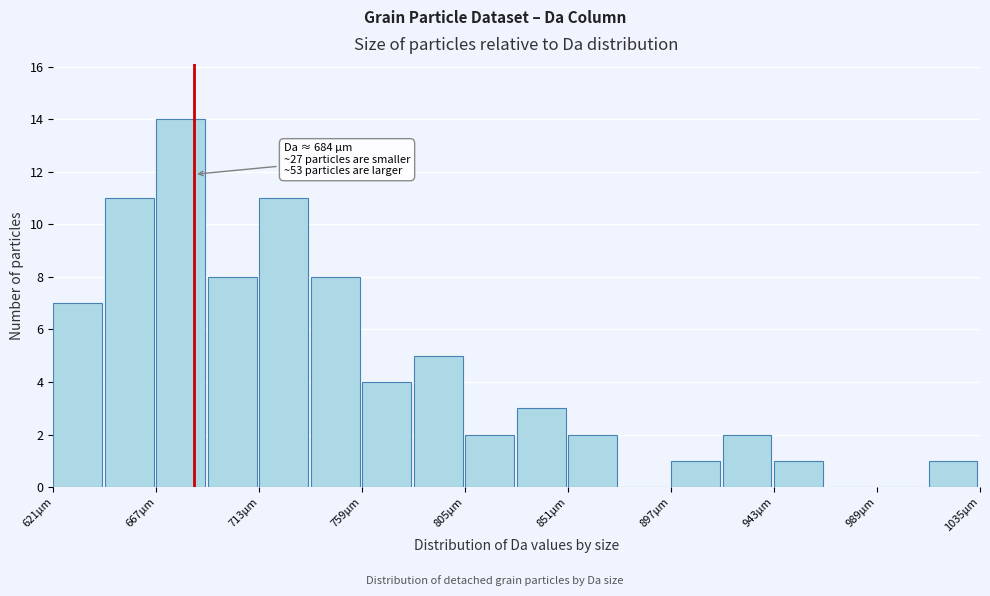

Which range on the x-axis has the tallest bar?

667 to 690